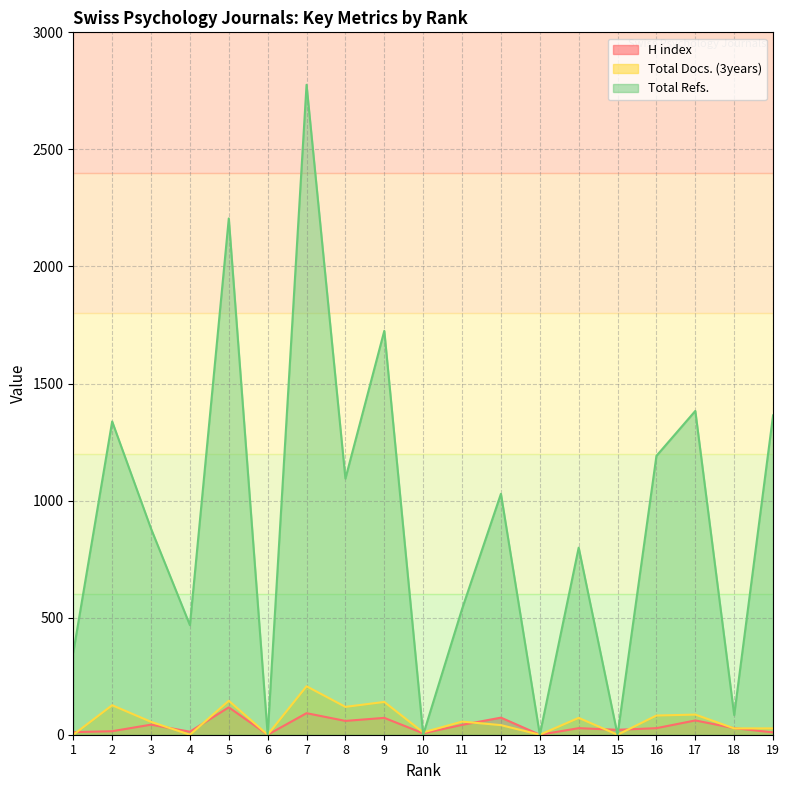

What is the difference between the Total Docs. (3years) values at 16 and 10?

72